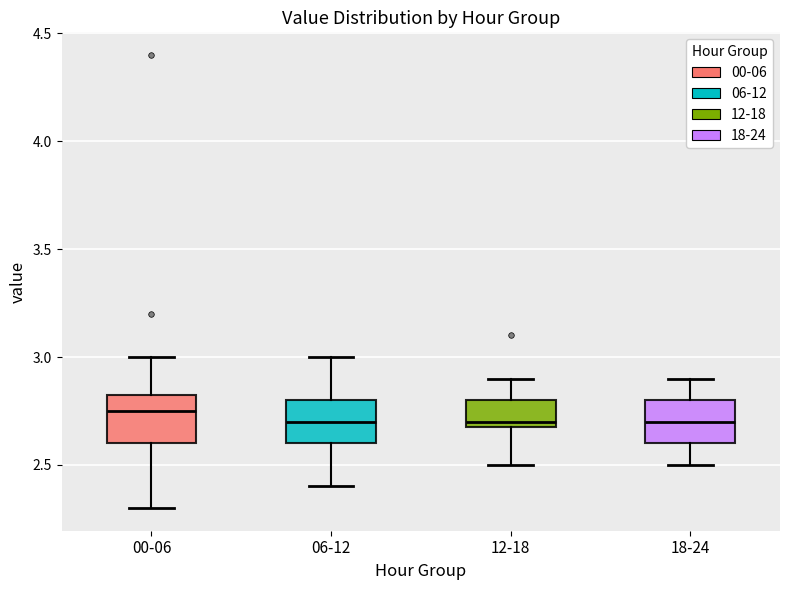

Reading left to right, read every box against the y-axis: the position of its median line, the range the box covers, and the ends of its whiskers. The values are not printed on the chart, so give them approximately, as read against the axis.

00-06: median 2.75, box 2.60 to 2.85, whiskers 2.30 to 3.00
06-12: median 2.70, box 2.60 to 2.80, whiskers 2.40 to 3.00
12-18: median 2.70 (just above the box's lower edge), box 2.70 to 2.80, whiskers 2.50 to 2.90
18-24: median 2.70, box 2.60 to 2.80, whiskers 2.50 to 2.90